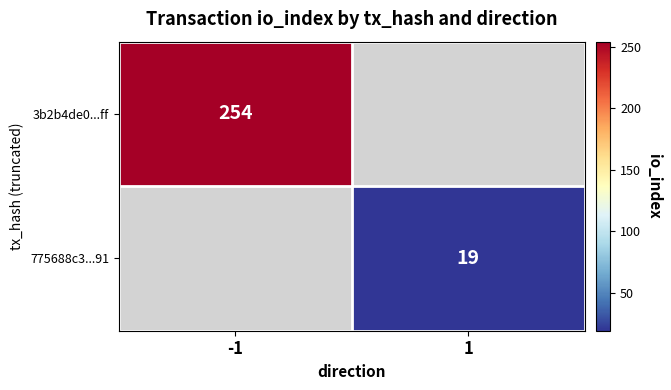

The 3b2b4de0...ff series shows 254 at -1. True or false?

True